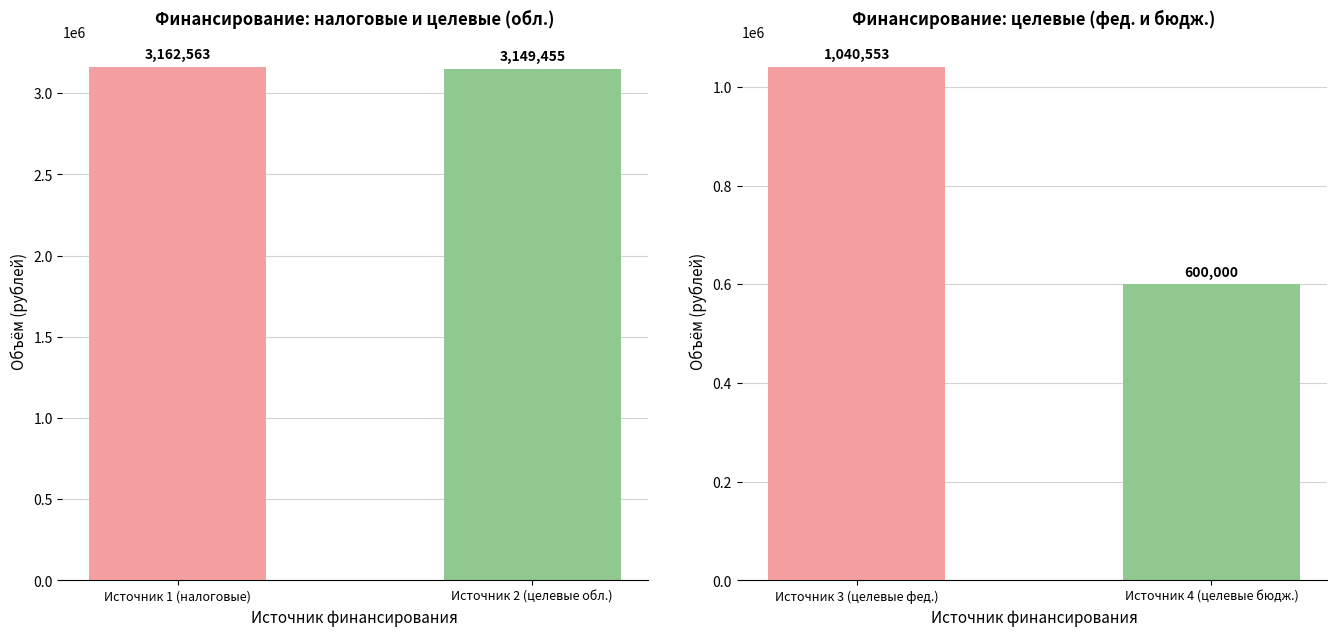

What position from the left is Поступлений целевого характера из областного бюджета?

2